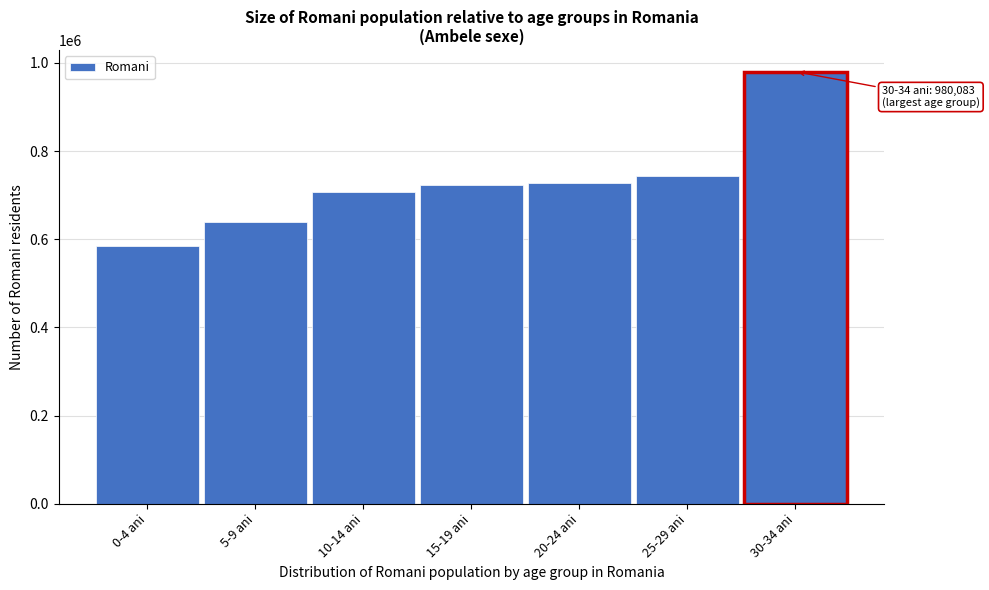

Reading left to right, list all the values displayed in this chart.

585040	638707	707391	722541	728012	744210	980083